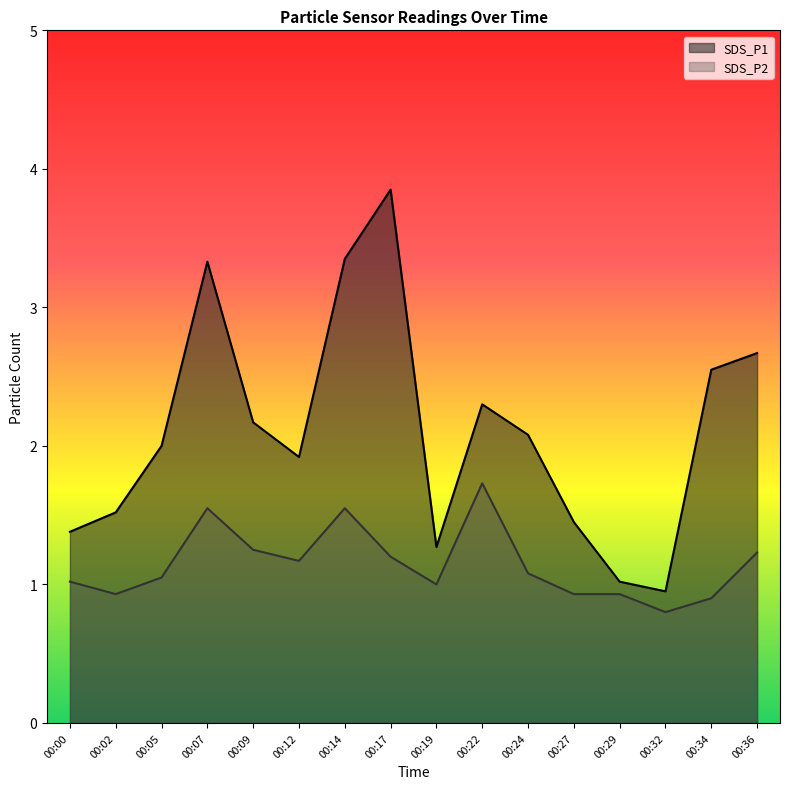

Does the chart display data point markers on the line(s)?

No